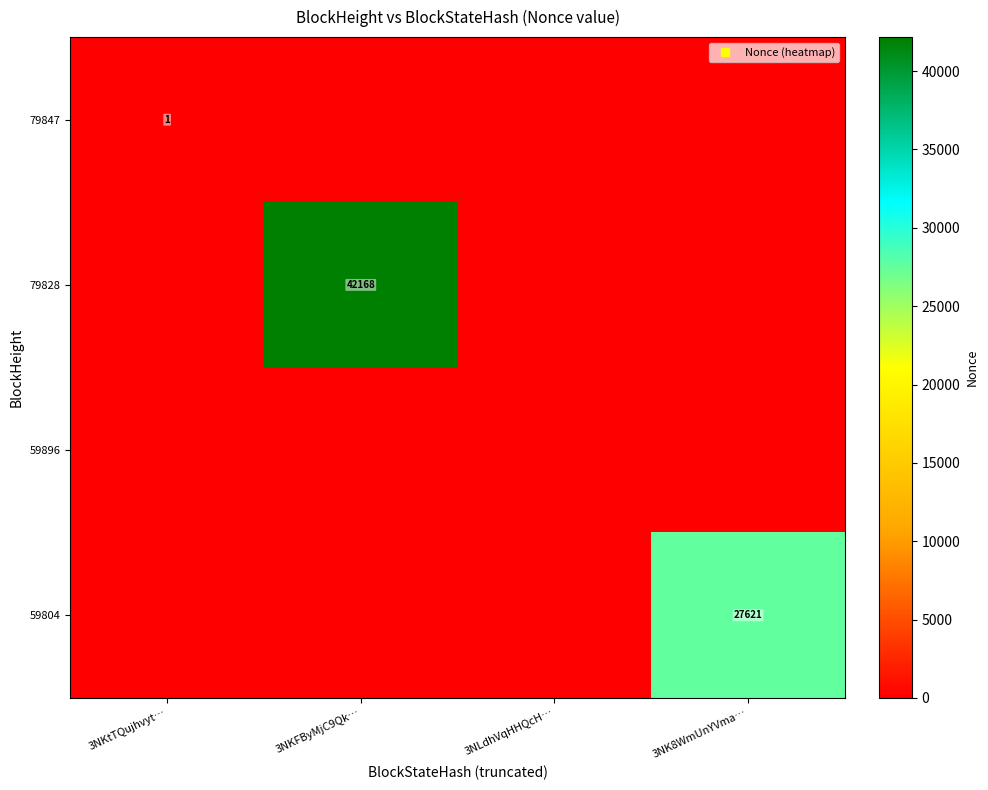

At which category is the sum across all series the highest?

3NKFByMjC9Qk…